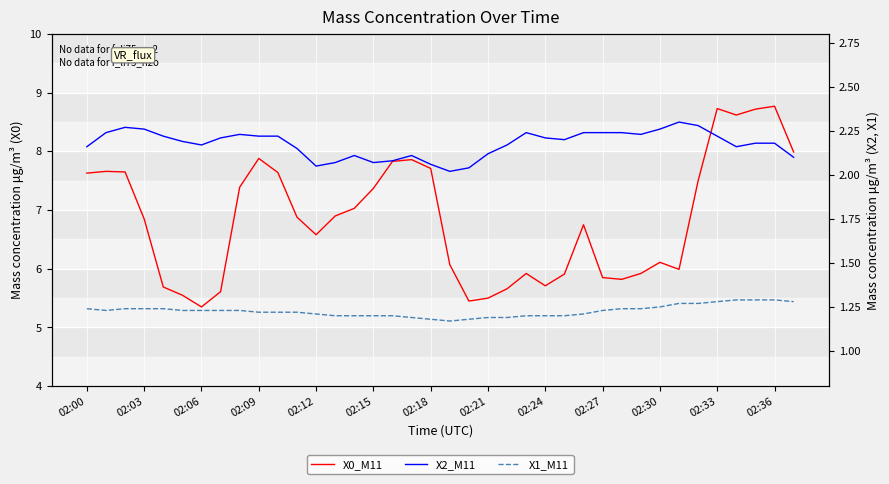

List the series in order of their overall mean, highest first.

X0_M11, X2_M11, X1_M11